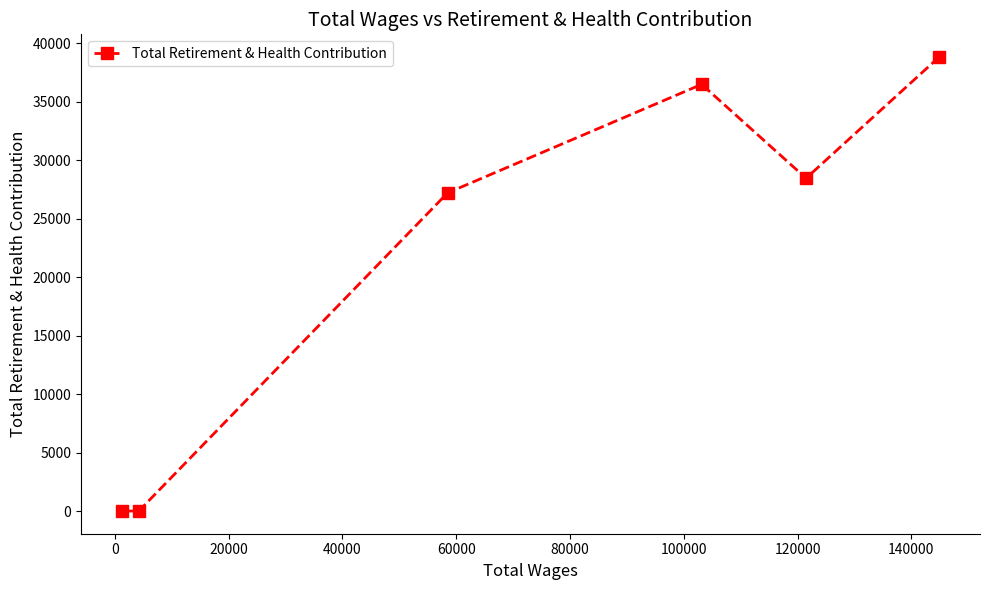

What is the maximum value shown in the chart?

38819